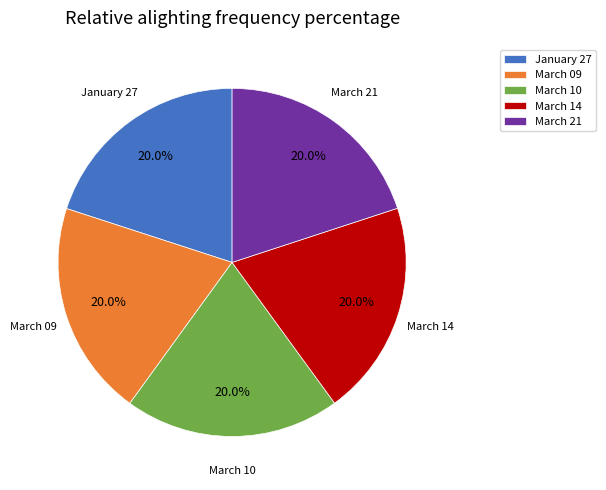

Count the number of slices in the pie.

5